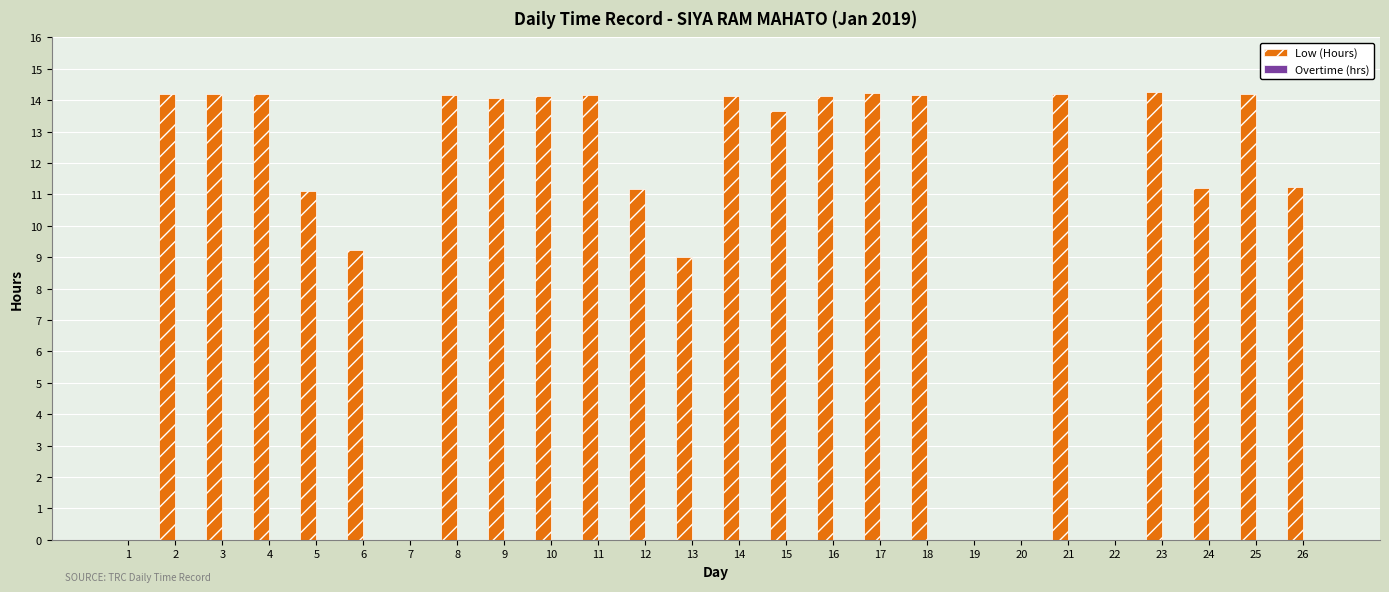

The chart shows a value of 14.2 at 17. True or false?

True